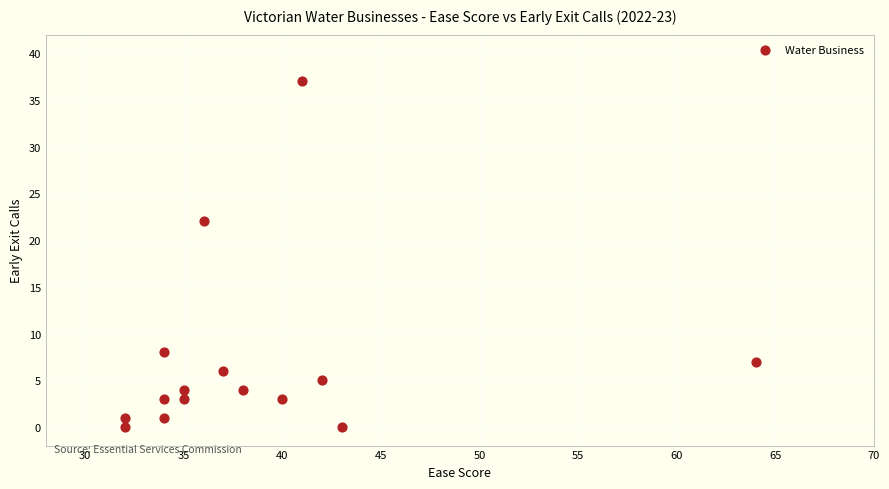

What Y value in the scatter plot is closest to 18?

22